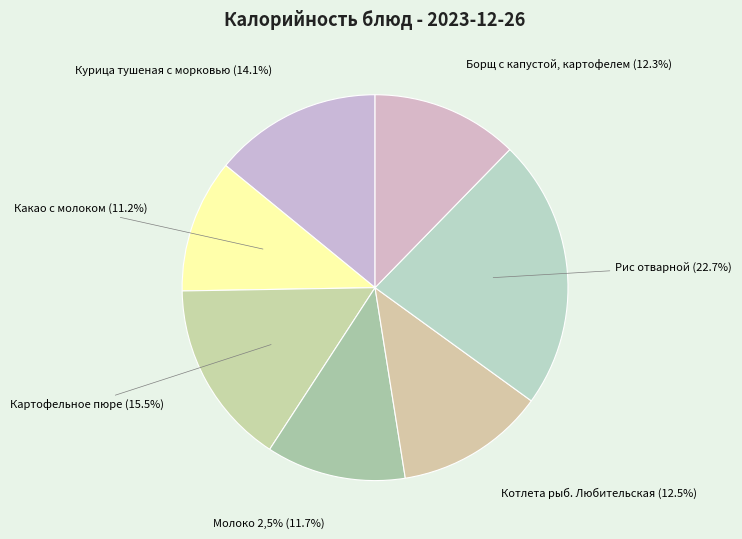

What is the smallest slice in the pie chart?

Какао с молоком